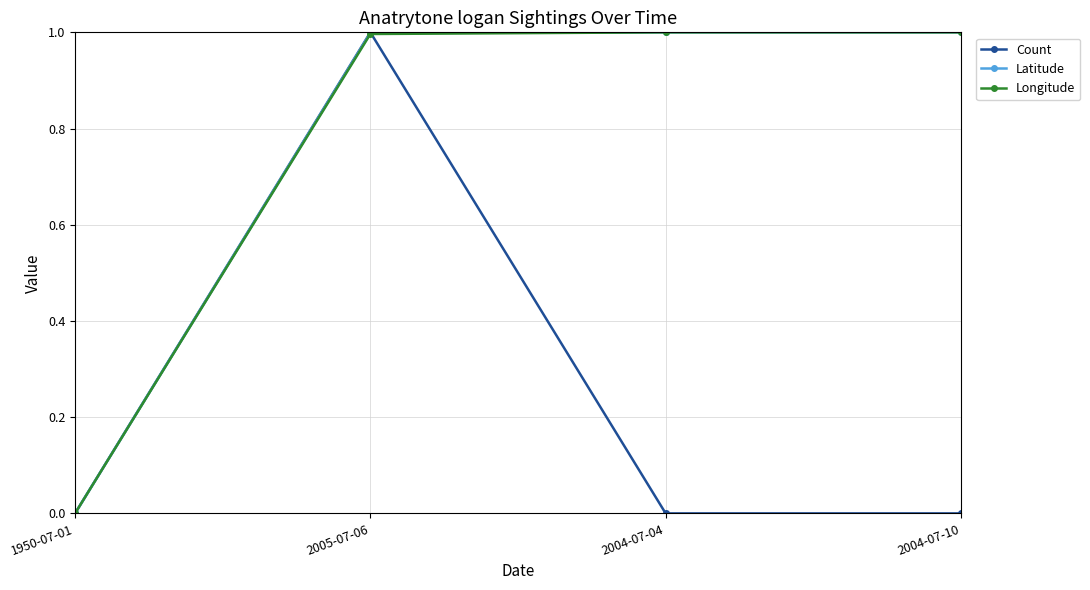

What is the value of the Longitude point at the 2nd from the left?

1.0